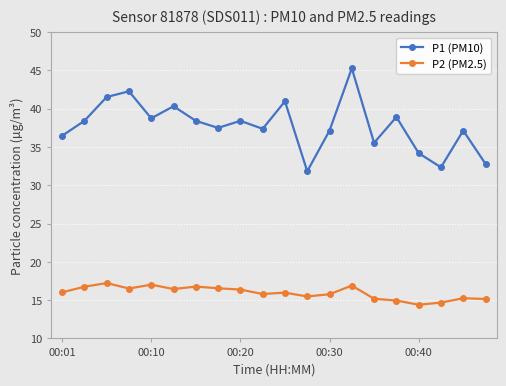

Which series has the widest spread of values?

P1 (PM10)